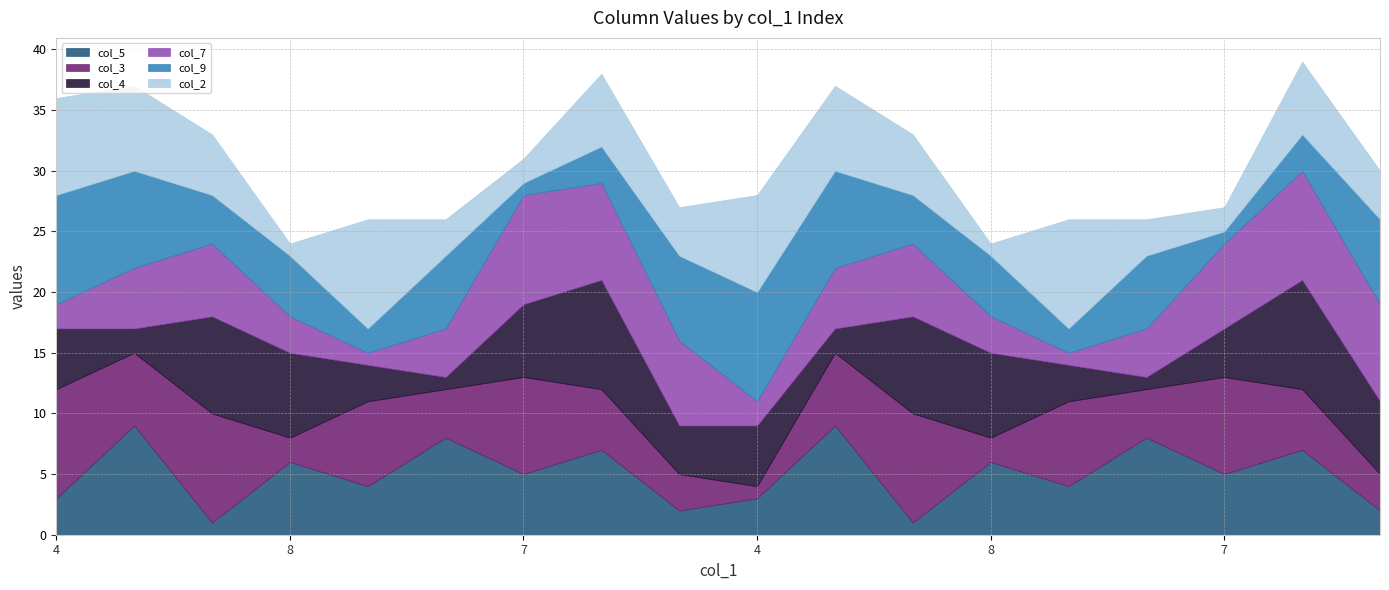

How many intersections are there between col_5 and col_9?

8